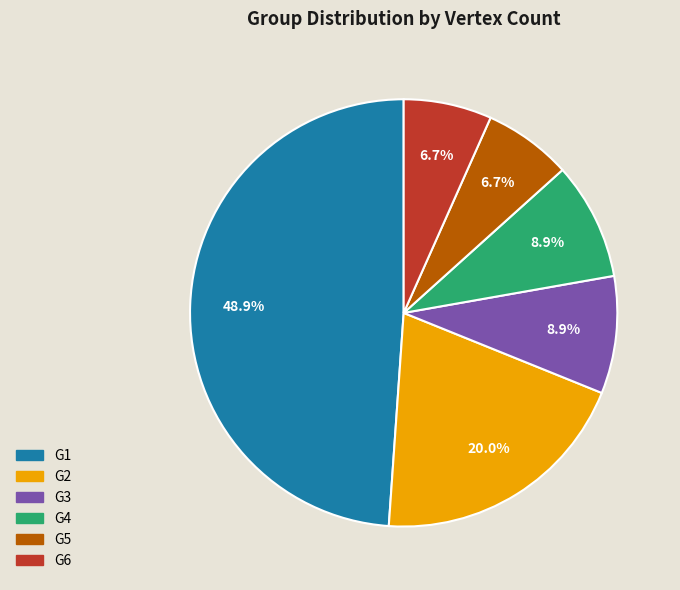

To the nearest percent, what percentage of the pie is G6?

7%